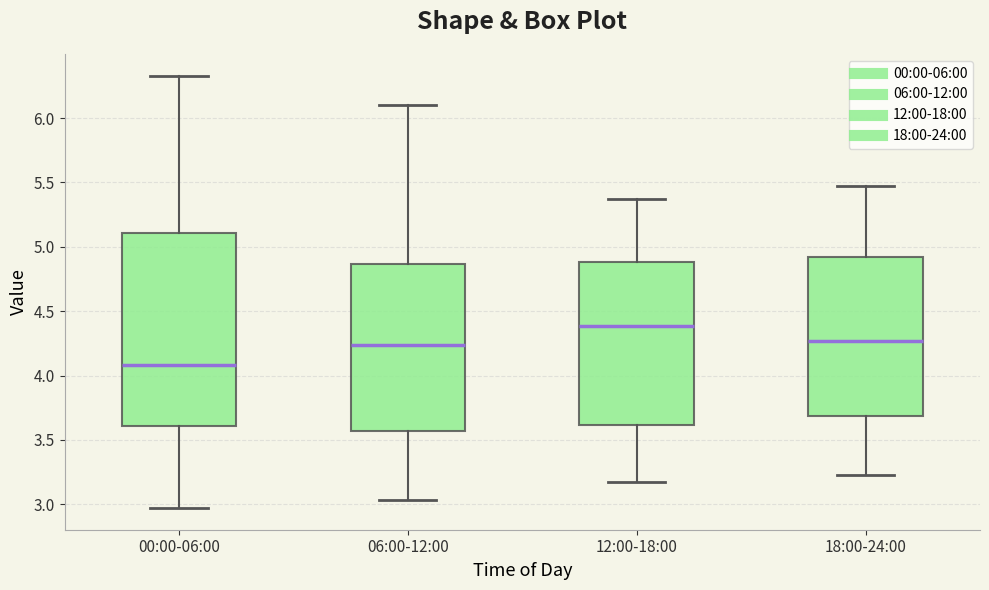

Which box's median line is the highest?

12:00-18:00